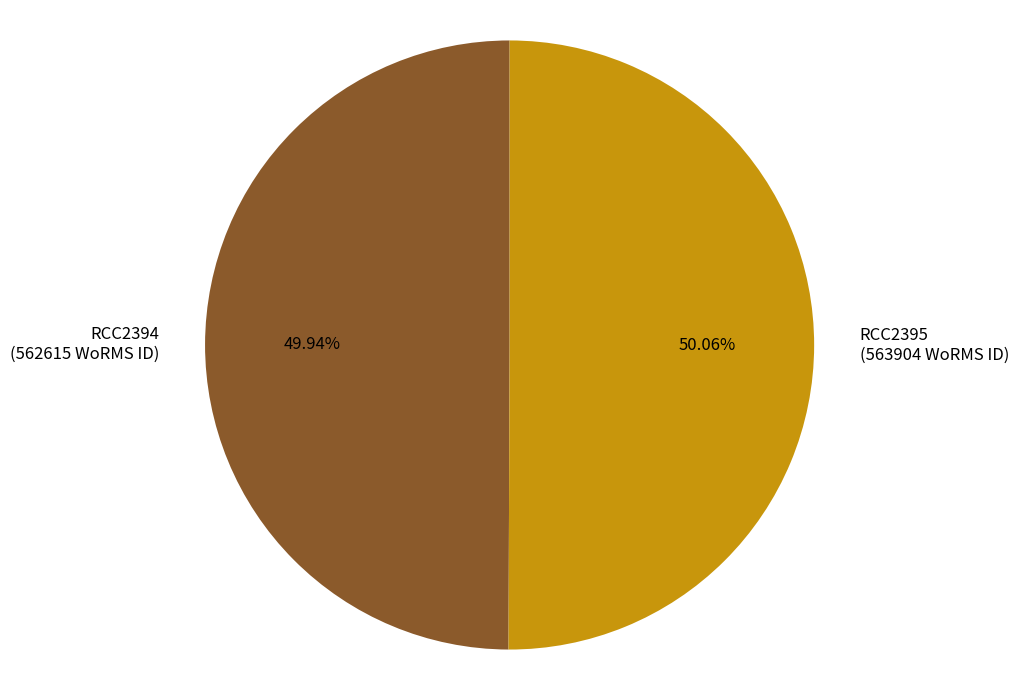

What percentage is the RCC2395 slice, to the nearest percent?

50%